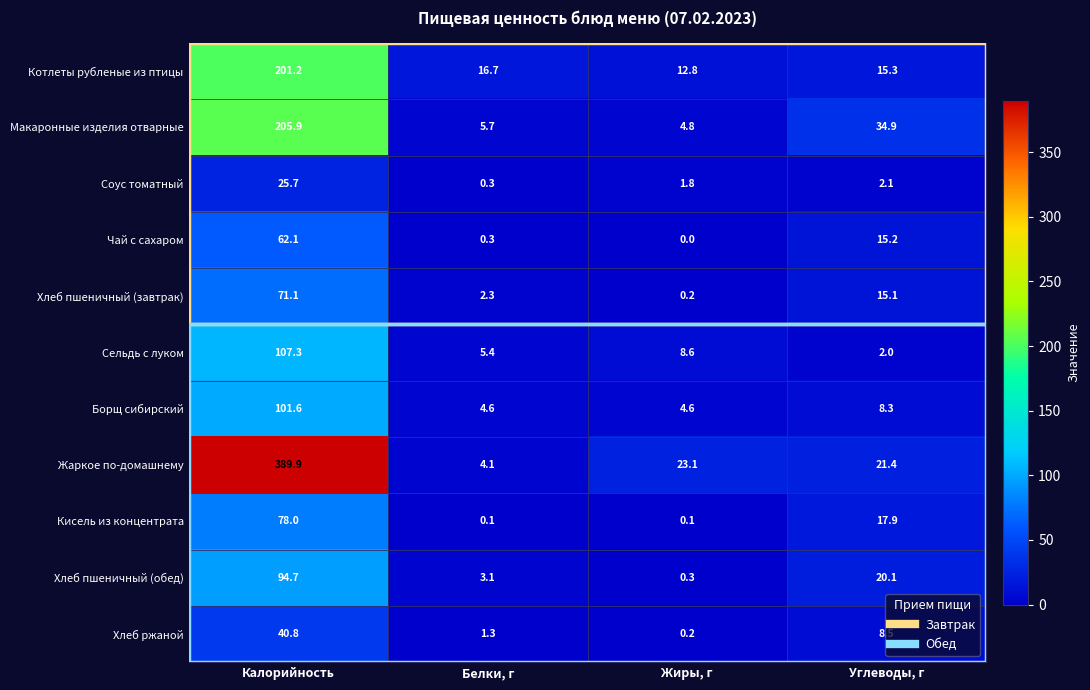

What is the sum of all Макаронные изделия отварные values?

251.3